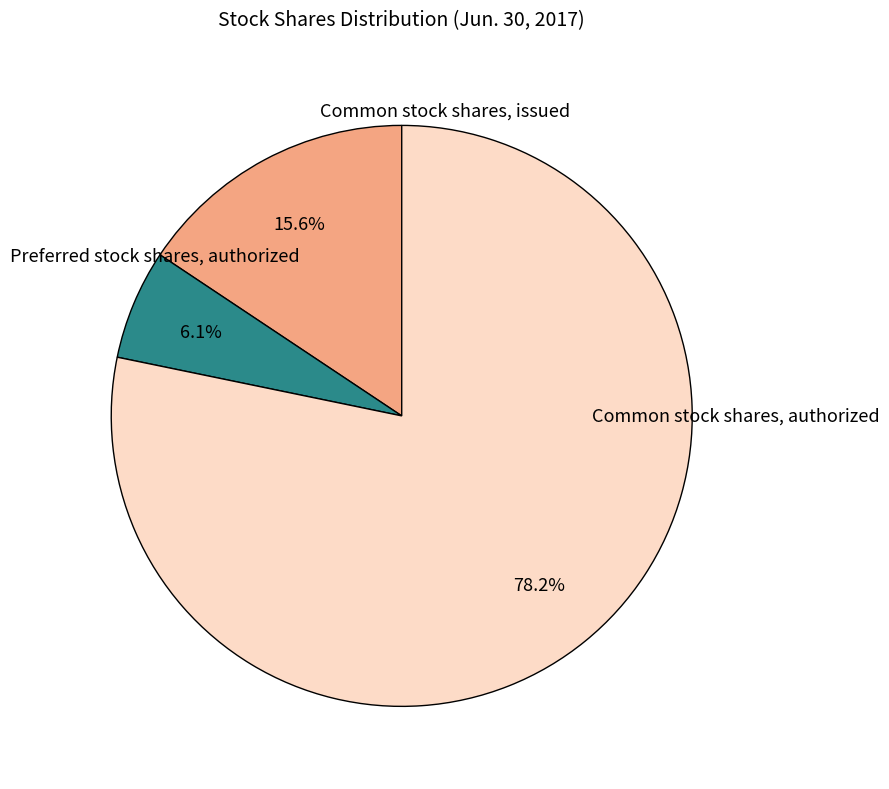

Approximately how many times larger is the value at Preferred stock shares, authorized compared to Common stock shares, authorized?

0.2